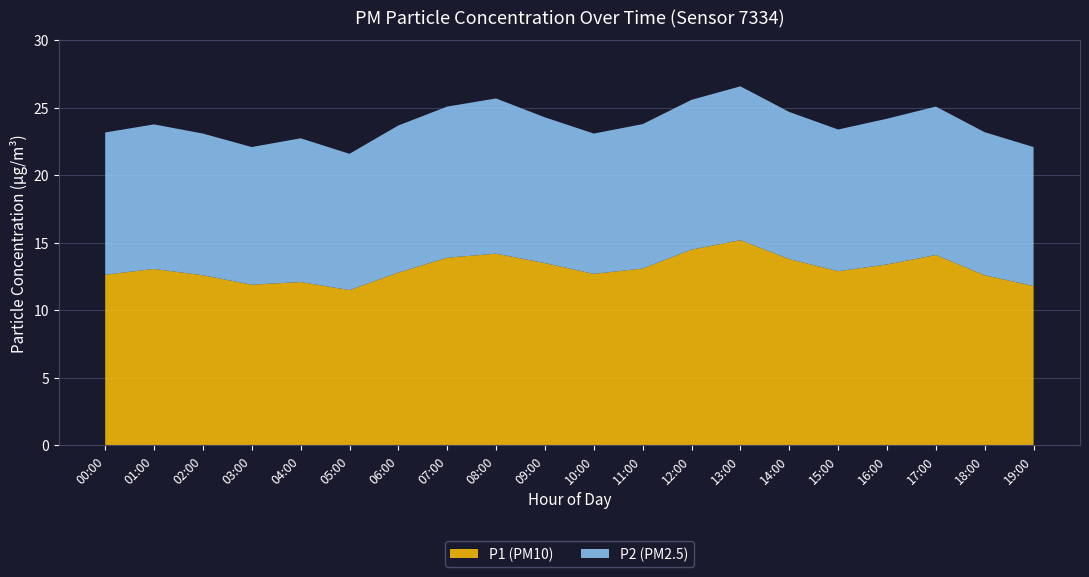

Reading right to left, what are all the values shown in this chart?

P1: 11.8	12.6	14.1	13.4	12.9	13.8	15.2	14.5	13.1	12.7	13.5	14.2	13.9	12.8	11.5	12.1	11.9	12.6	13.2	12.5
P2: 10.3	10.6	11.0	10.8	10.5	10.9	11.4	11.1	10.7	10.4	10.8	11.5	11.2	10.9	10.1	10.7	10.2	10.5	10.9	10.3